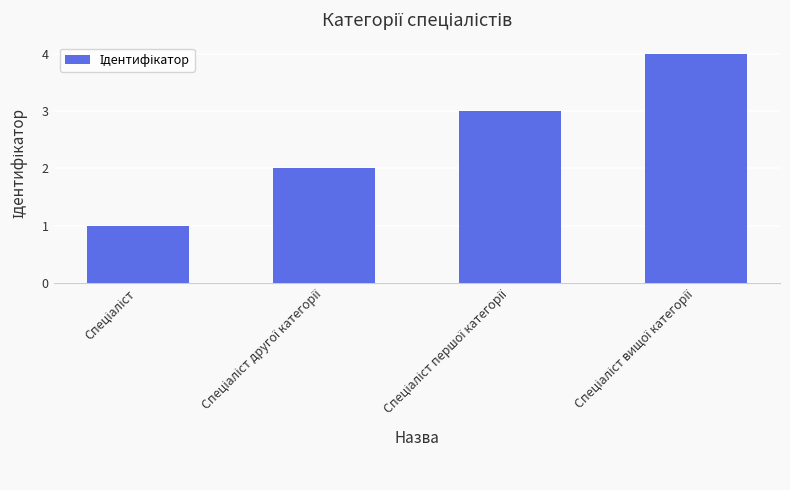

What is the maximum value shown in the chart?

4